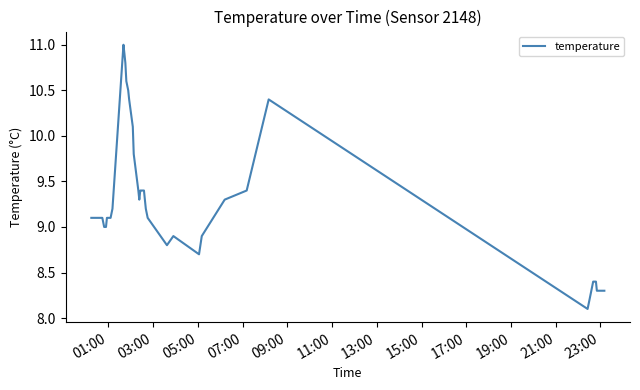

What is the maximum value shown in the chart?

11.0